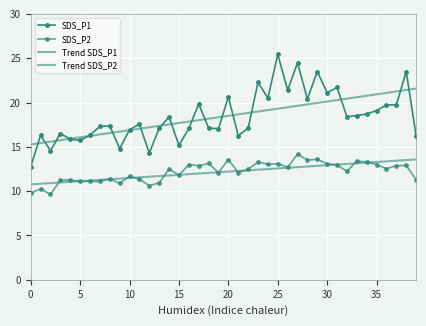

What is the sum of all Trend SDS_P2 values?

486.8